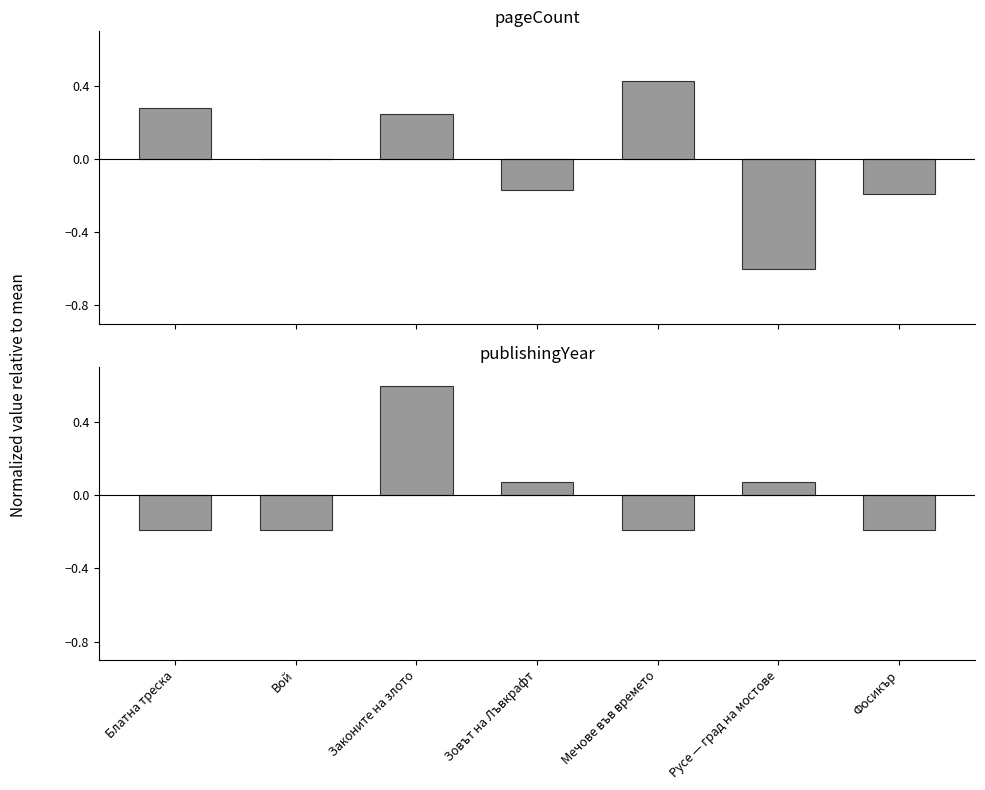

Are the bars grouped side by side (vs. stacked)?

Yes